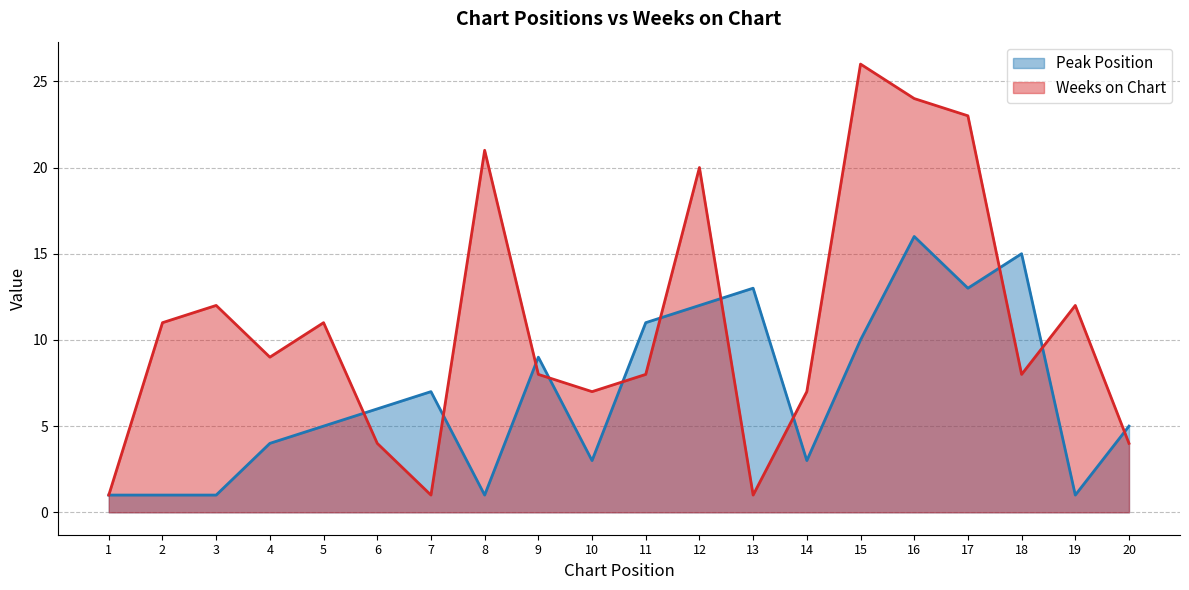

True or false: Peak Position and Weeks on Chart cross at least once.

True